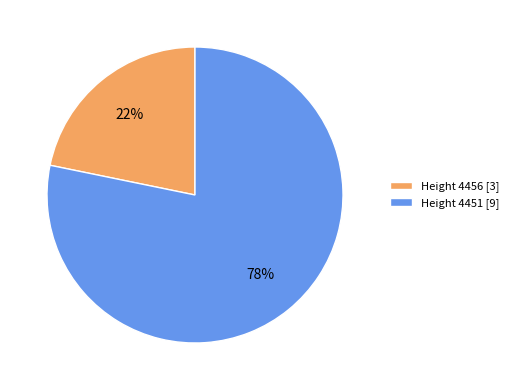

Count the number of slices in the pie.

2